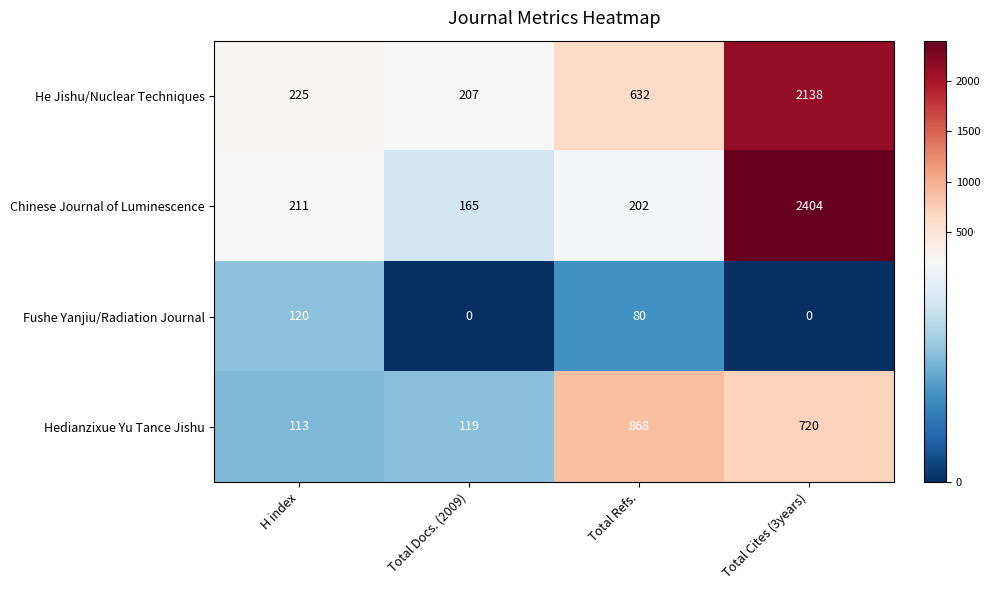

True or false: He Jishu/Nuclear Techniques has a value of 1012 at Total Refs..

False